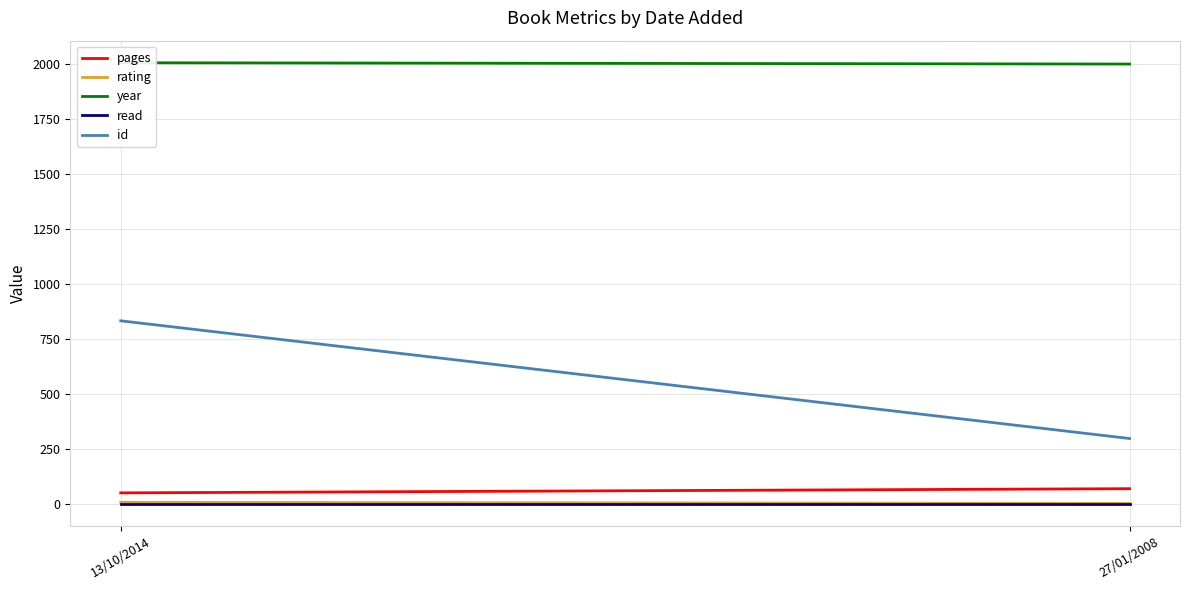

At which category is the sum across all series the highest?

13/10/2014